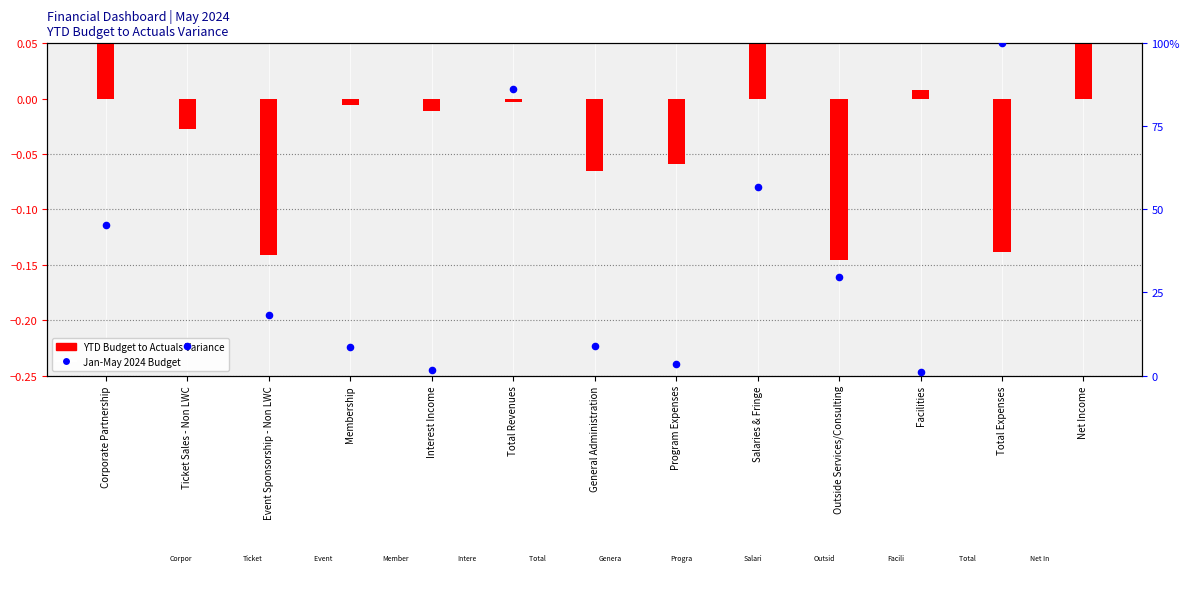

Which series has the largest total across all categories?

Jan-May 2024 Budget